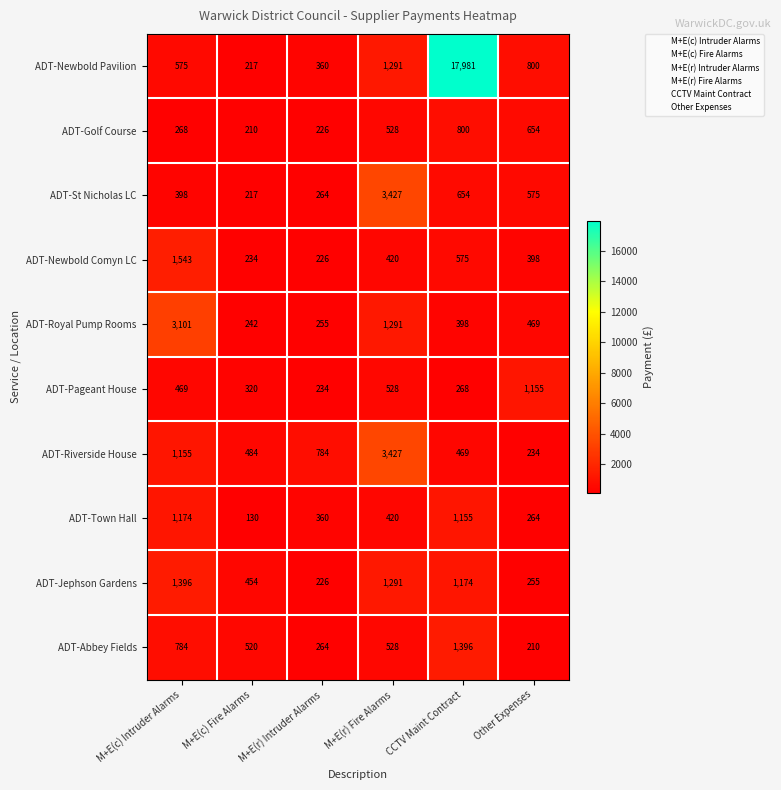

Count the number of data series in this chart.

10